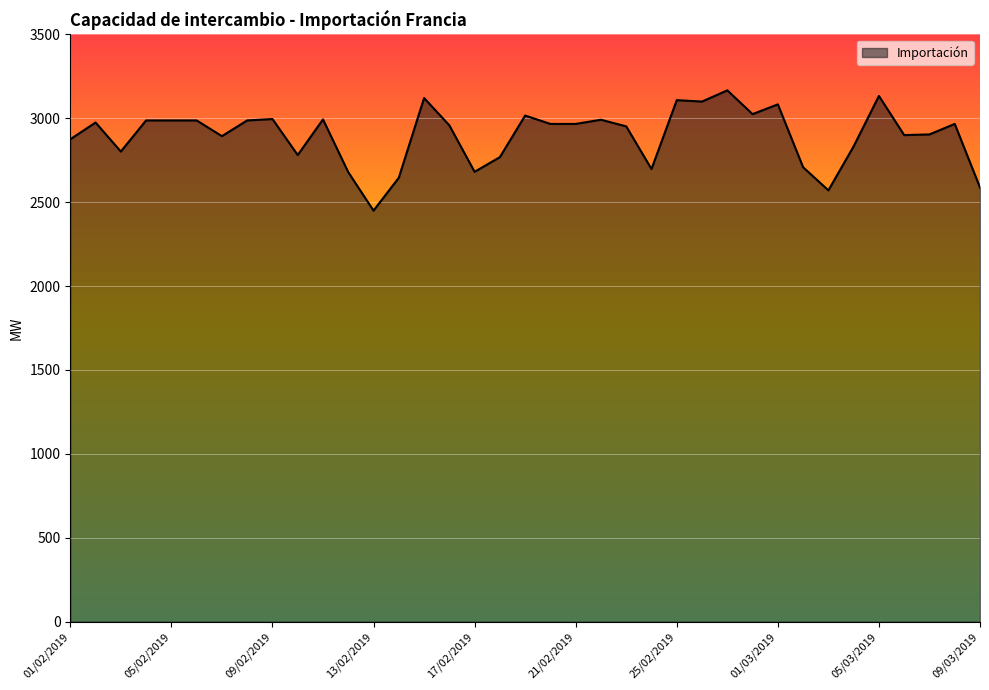

What is the difference between the second highest and second lowest values?

562.5